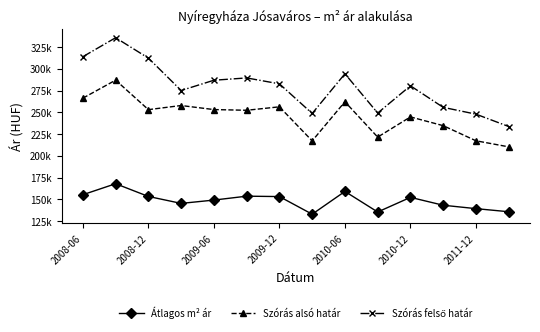

True or false: Átlagos m² ár and Szórás felső határ cross at least once.

False